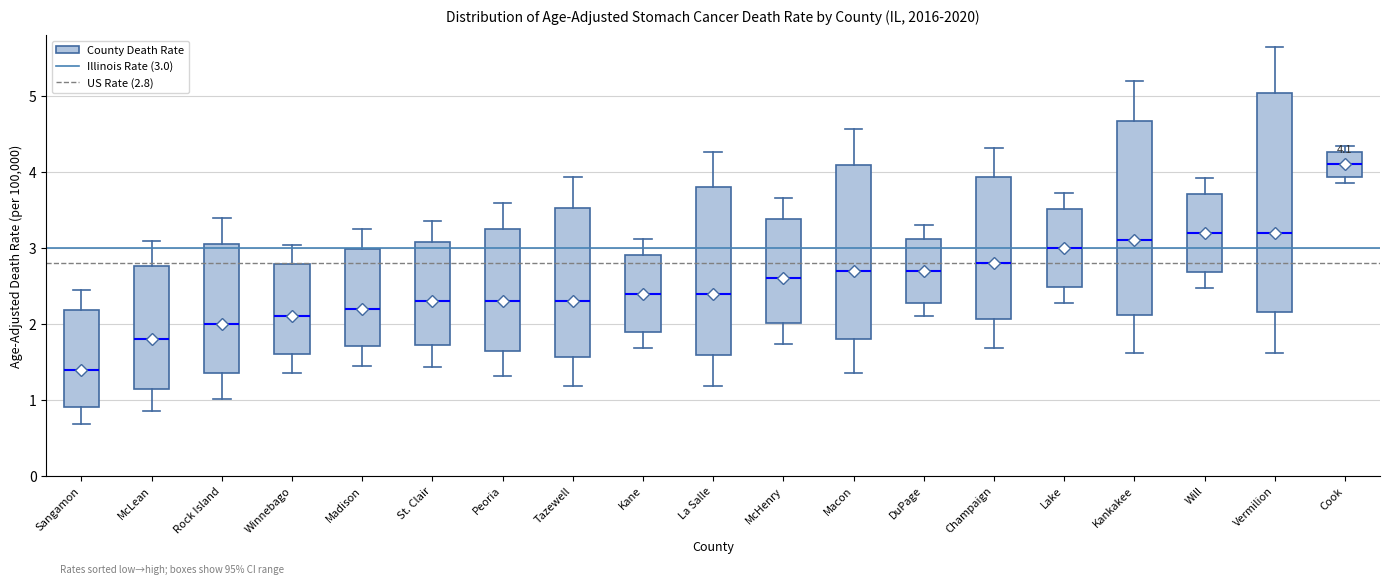

Which box is the tallest, from its lower edge to its upper edge?

Vermilion